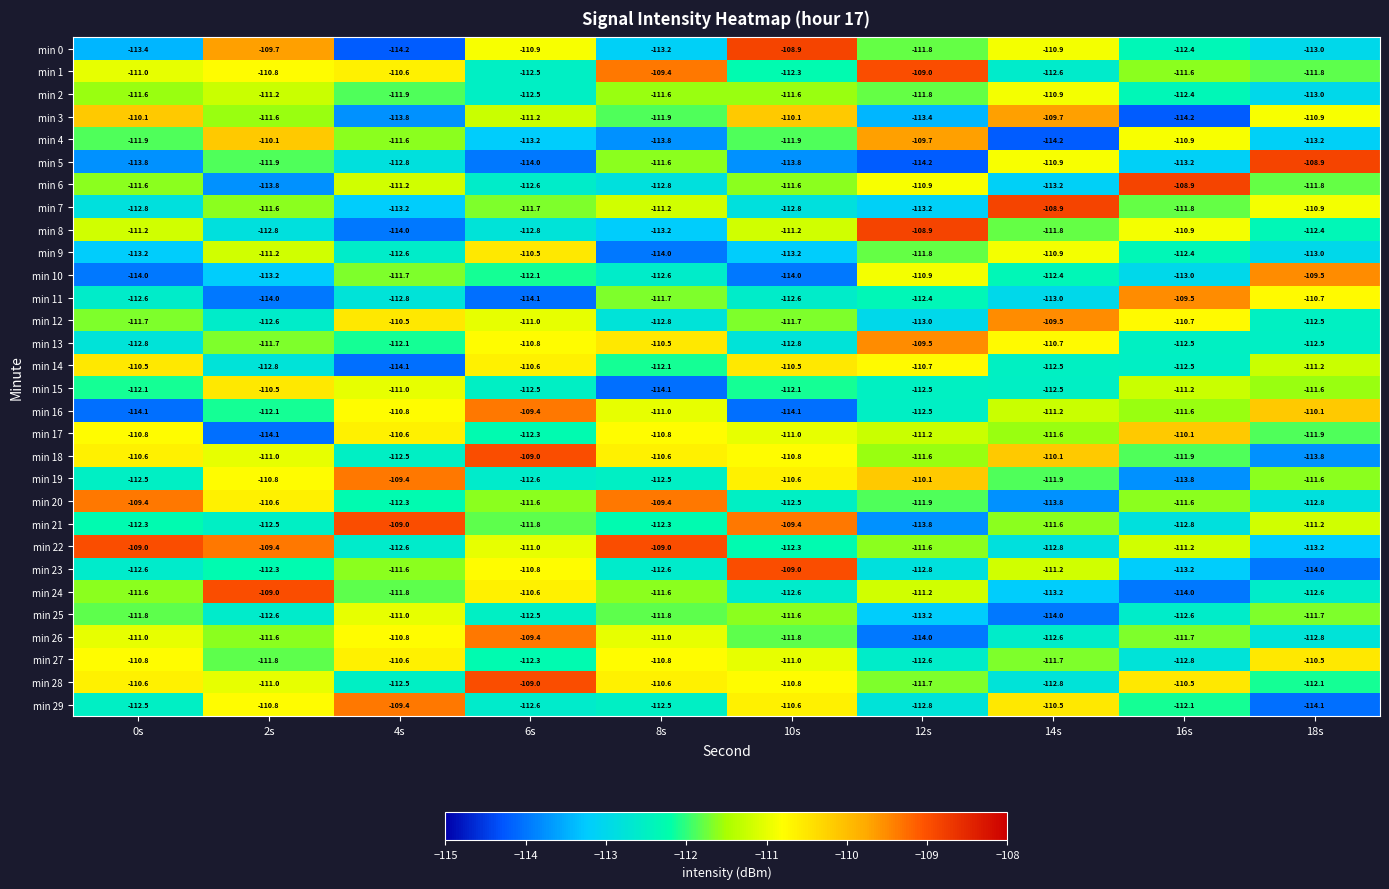

The value of min 4 at 12s is -143.9. True or false?

False